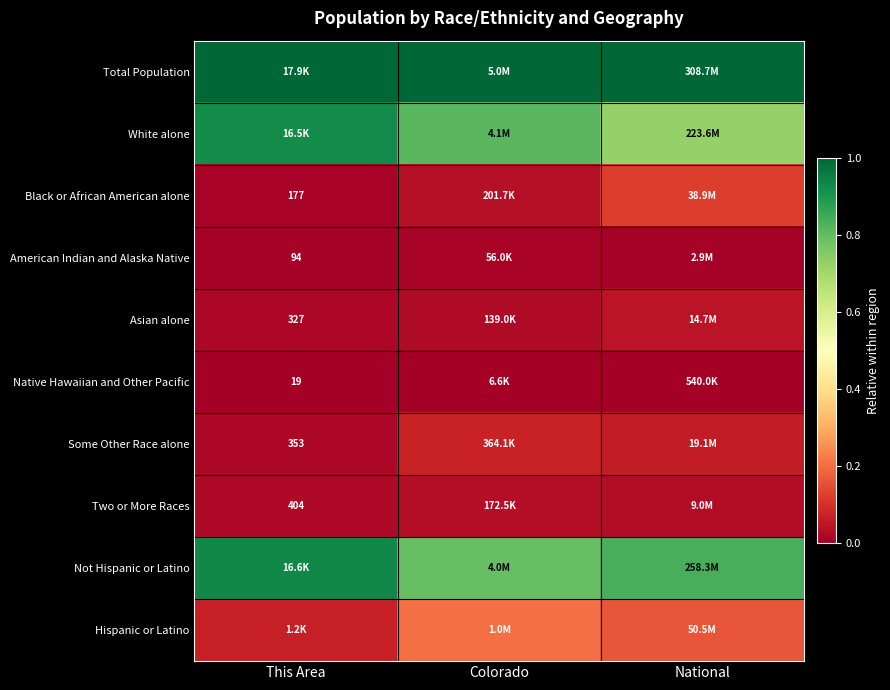

Rank the series by their maximum value, from highest to lowest.

Total Population, Not Hispanic or Latino, White alone, Hispanic or Latino, Black or African American alone, Some Other Race alone, Asian alone, Two or More Races, American Indian and Alaska Native, Native Hawaiian and Other Pacific